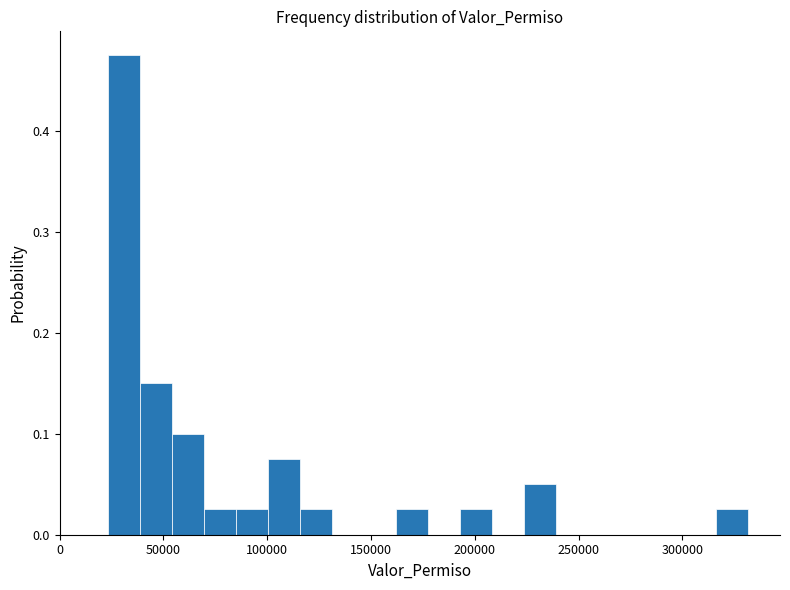

Read against the x-axis, roughly where is the centre of the tallest bar?

30000